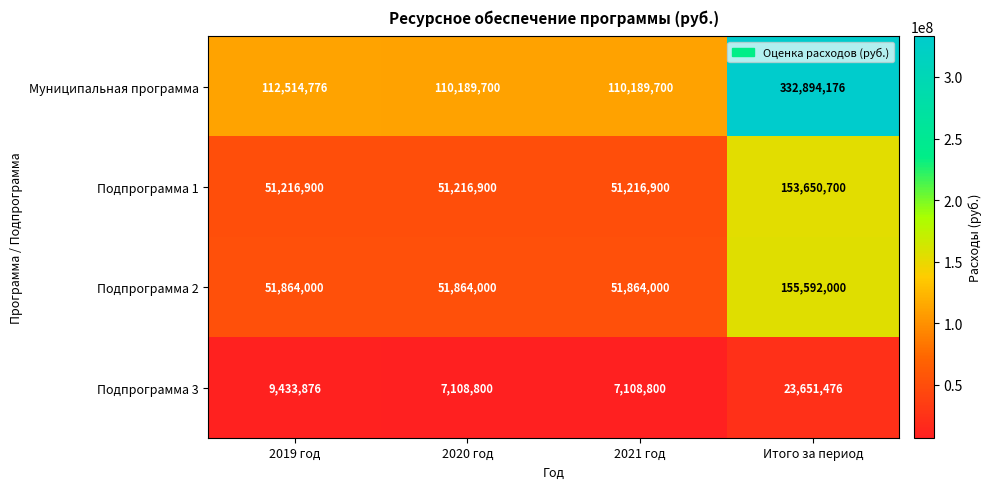

Is it true that Муниципальная программа equals 528620667 at Итого за период?

False